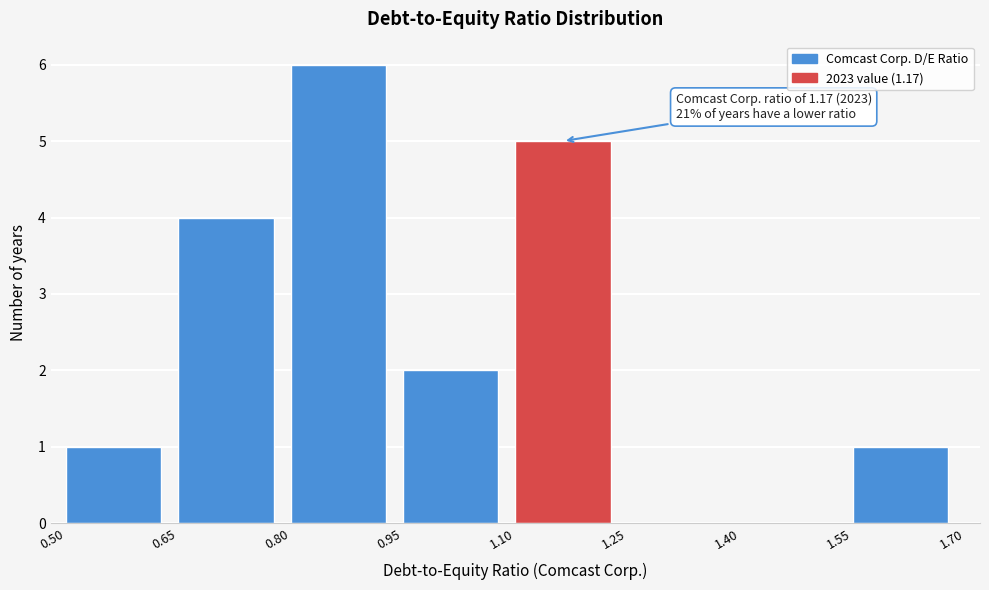

Over which range of the x-axis is the bar tallest?

0.80 to 0.95